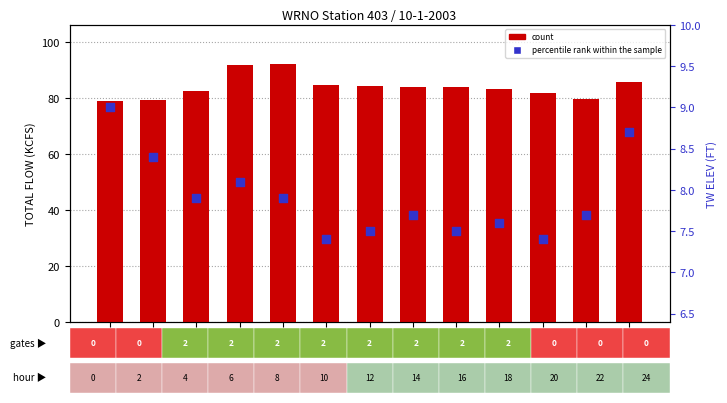

Which series has the widest spread of Y values?

count